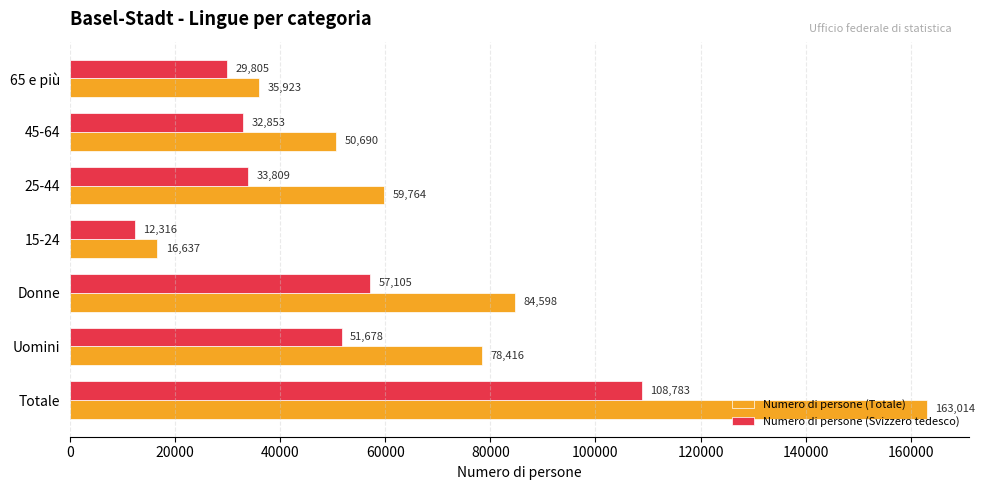

Which series has the largest total across all categories?

Numero di persone (Totale)